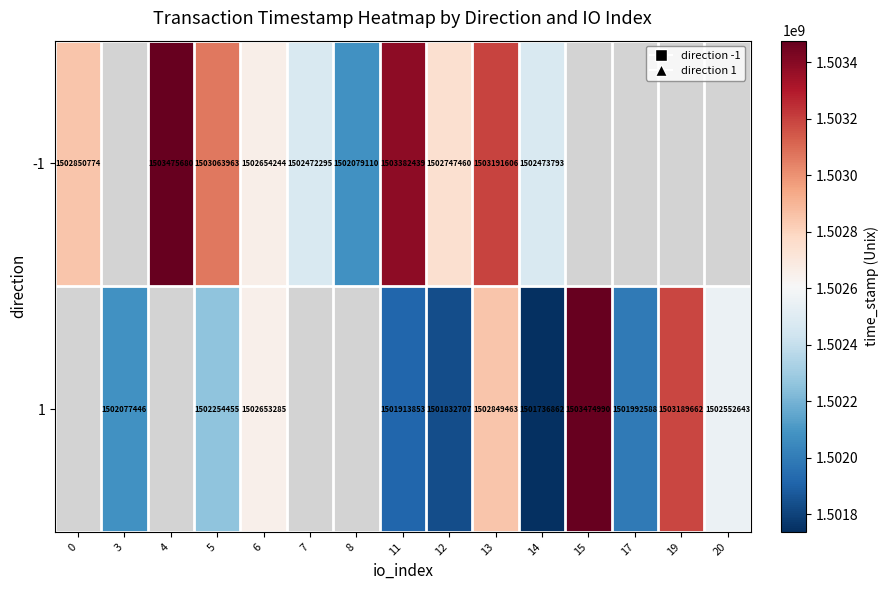

What is the sum of the -1 values at 12 and 5?

3005811423